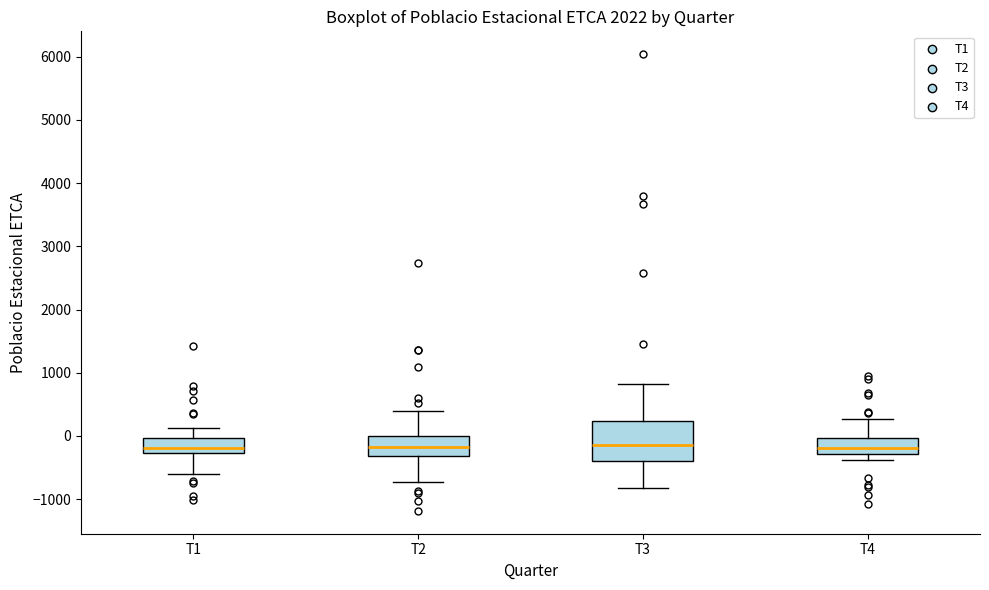

Reading left to right, read every box against the y-axis: the position of its median line, the range the box covers, and the ends of its whiskers. The values are not printed on the chart, so give them approximately, as read against the axis.

T1: median -200, box -300 to 0, whiskers -600 to 100
T2: median -200, box -300 to 0, whiskers -700 to 400
T3: median -100, box -400 to 200, whiskers -800 to 800
T4: median -200, box -300 to 0, whiskers -400 to 300